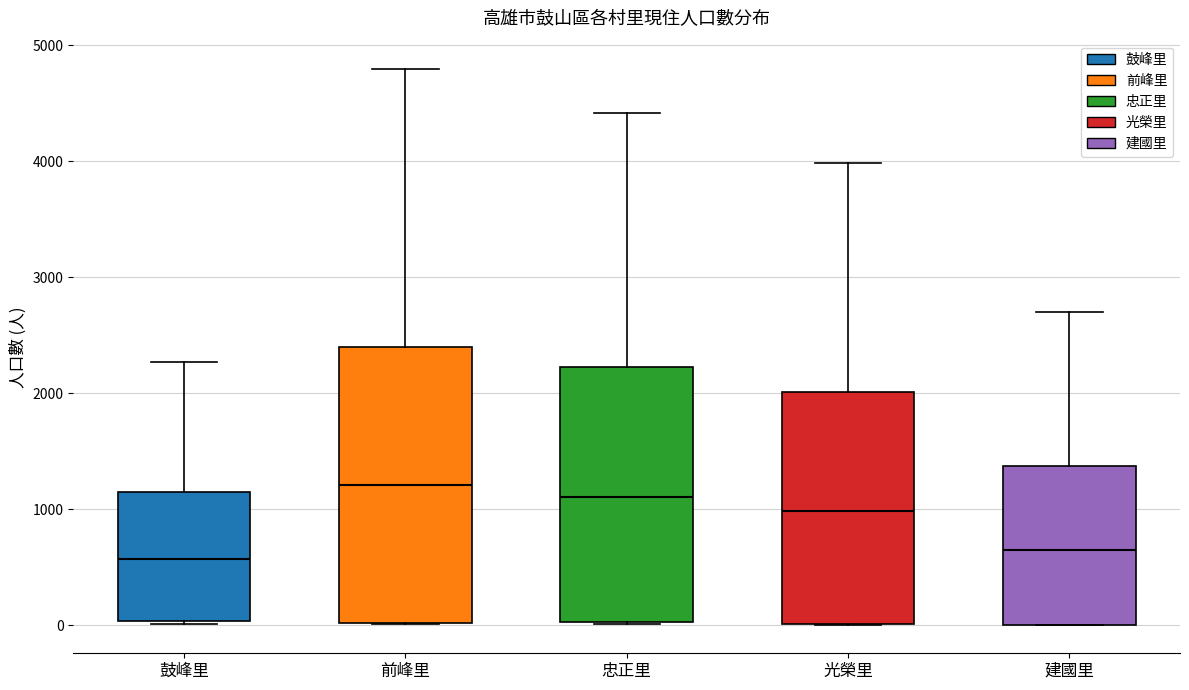

Which box is the tallest, from its lower edge to its upper edge?

前峰里